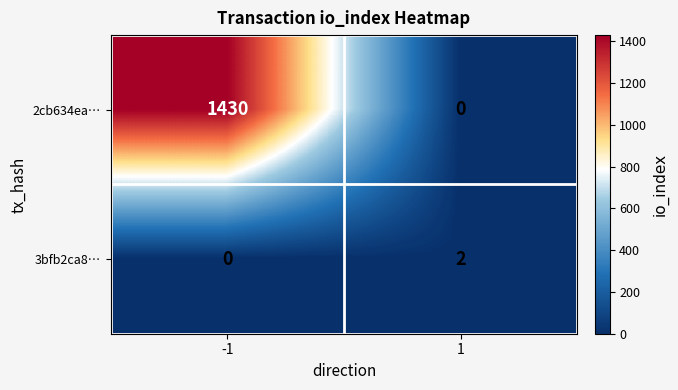

True or false: 3bfb2ca8… has a value of 0 at -1.

True